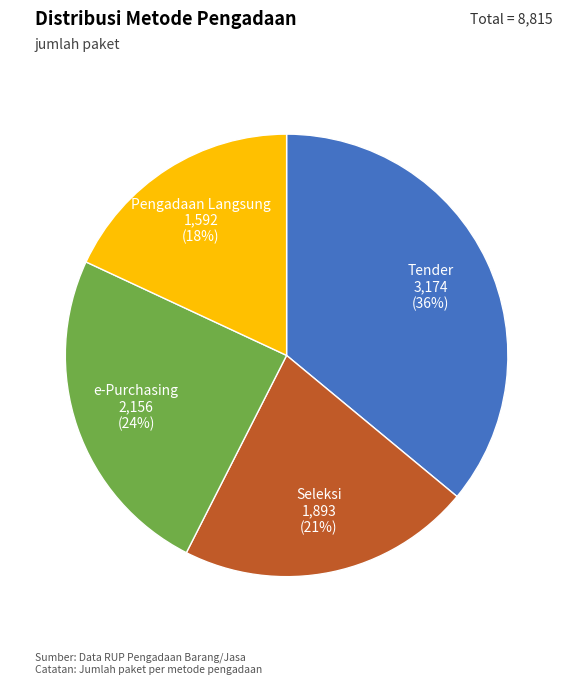

Does any single category account for the majority?

No